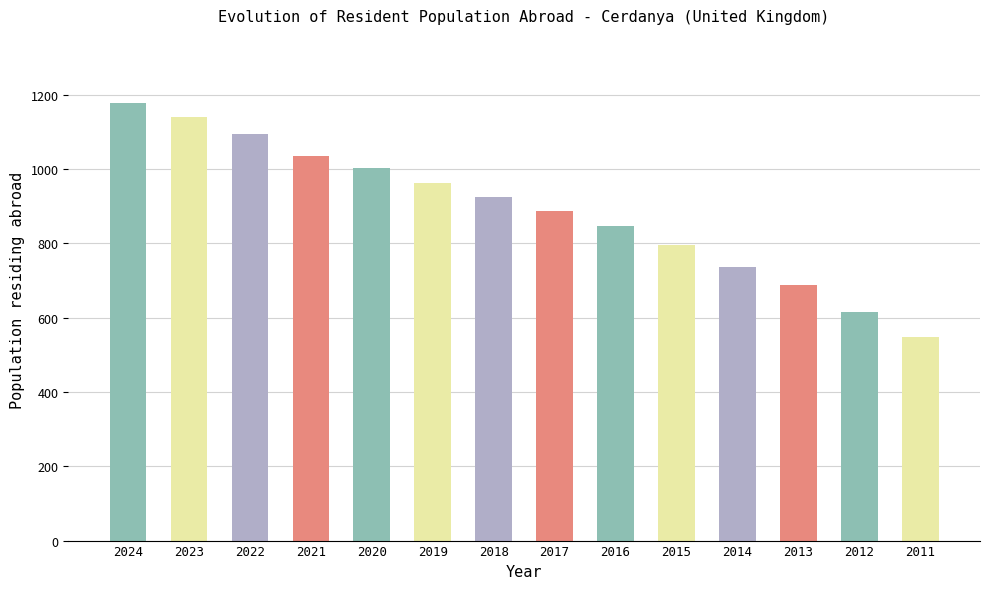

True or false: the data shows 143 at 2012.

False